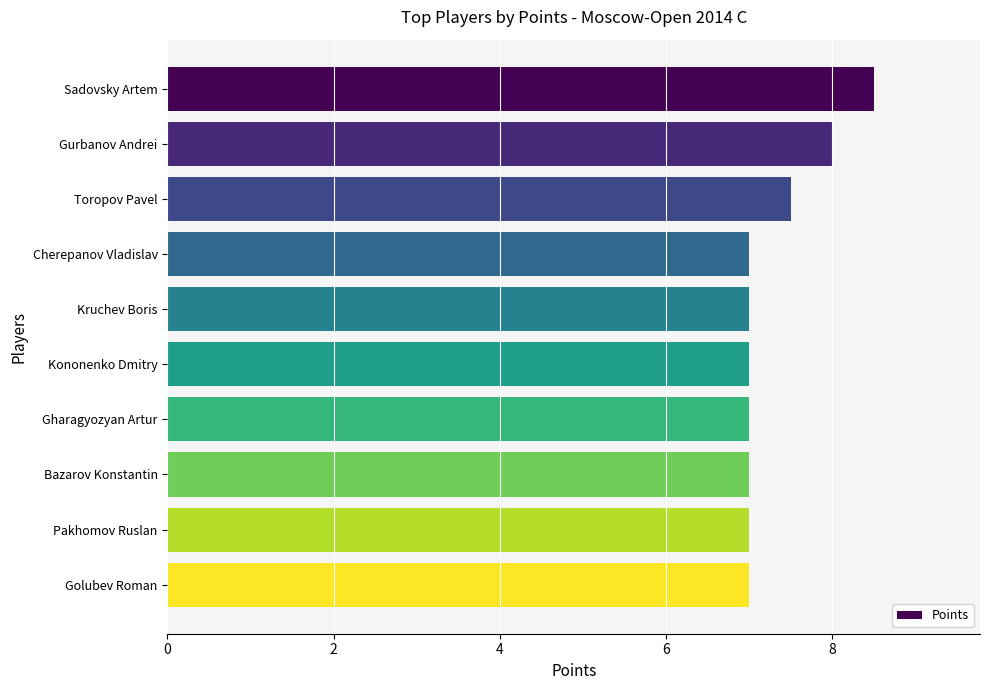

Which has a higher value, Sadovsky Artem or Toropov Pavel?

Sadovsky Artem